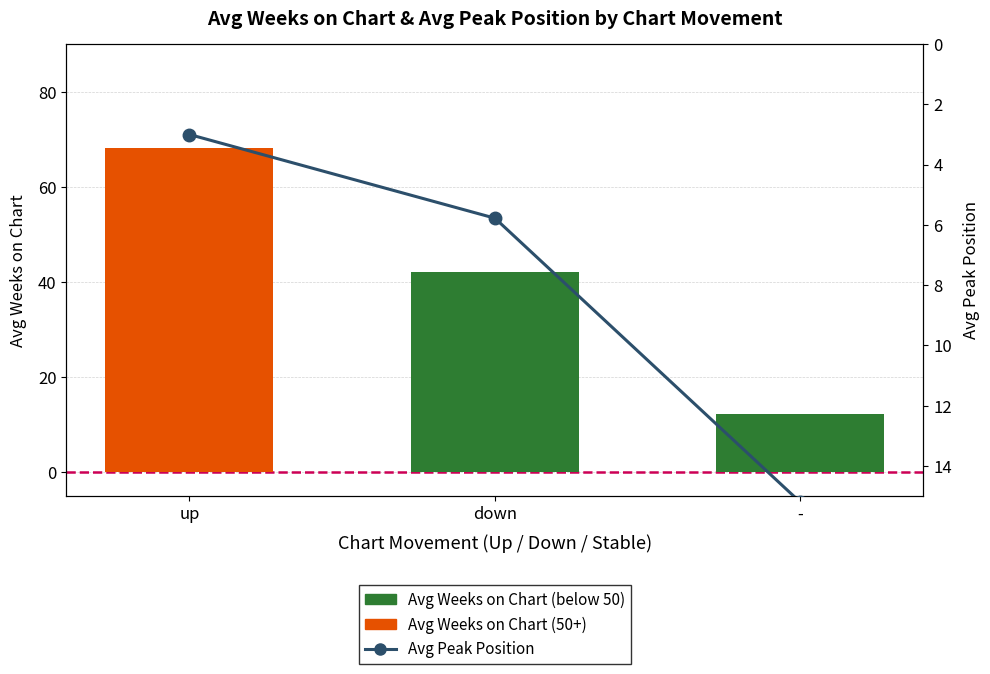

Where does the Avg Weeks on Chart (Low) series first go above 12?

down